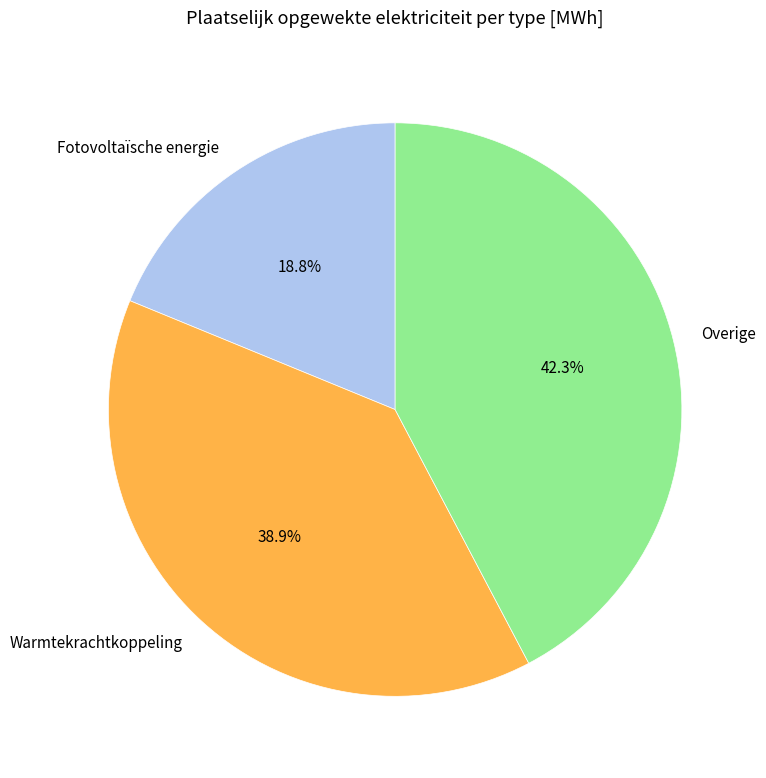

Which slice is the largest?

Overige